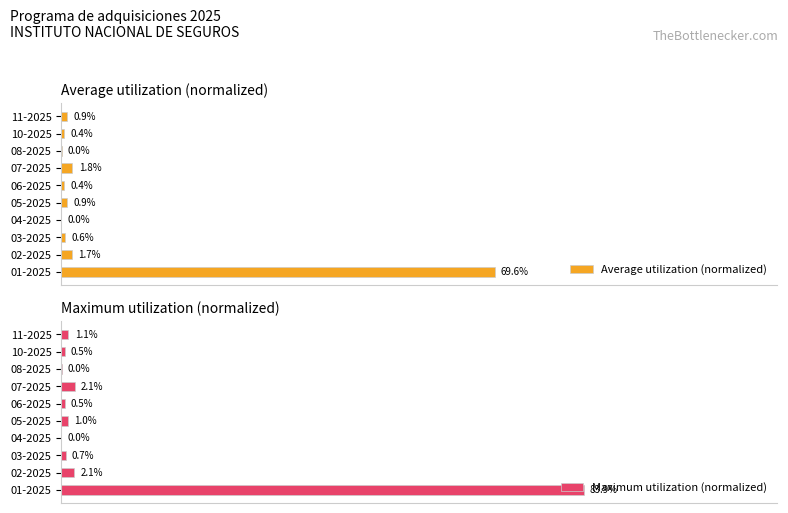

What is the difference between the second highest and minimum values in the Average utilization (normalized) series?

1.8